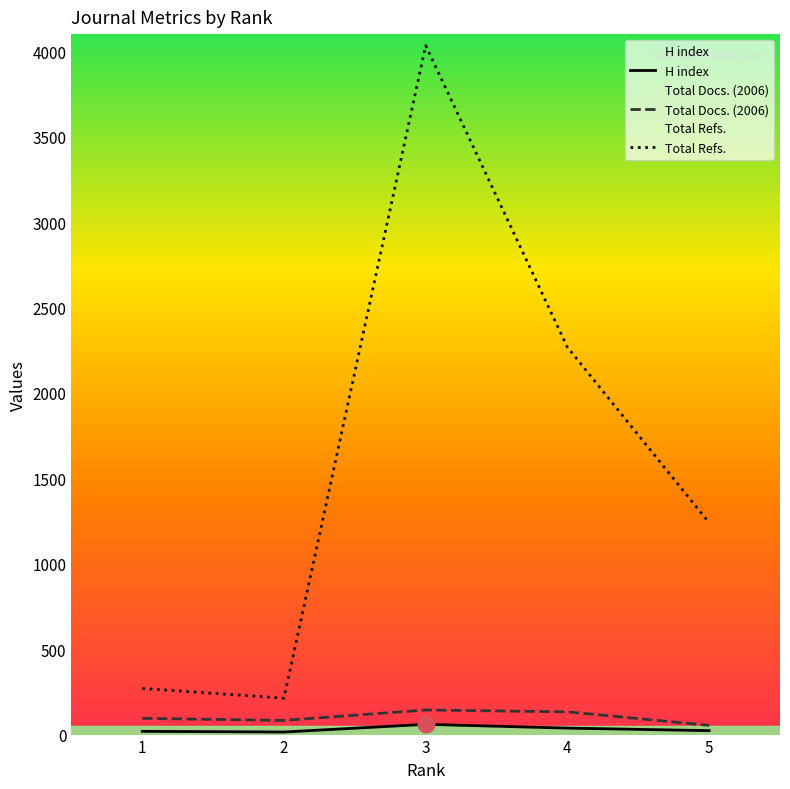

How many data points in Total Docs. (2006) are above 95?

2